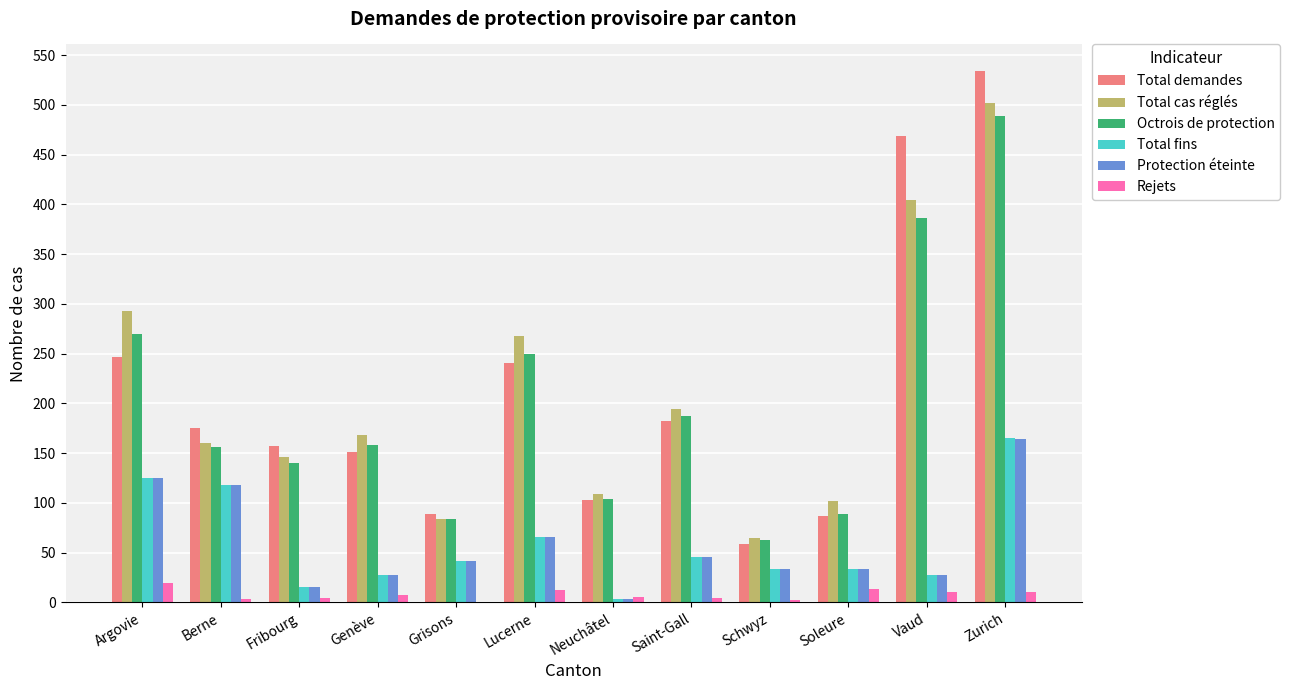

Is it true that Total fins equals 19 at Saint-Gall?

False